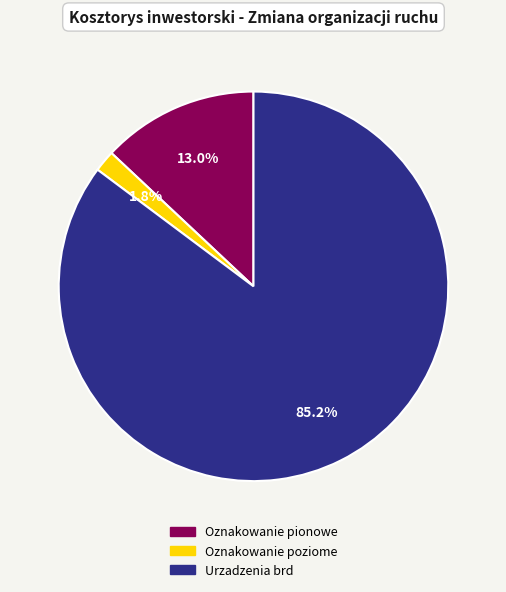

Rank the categories by value from lowest to highest.

Oznakowanie poziome, Oznakowanie pionowe, Urzadzenia brd